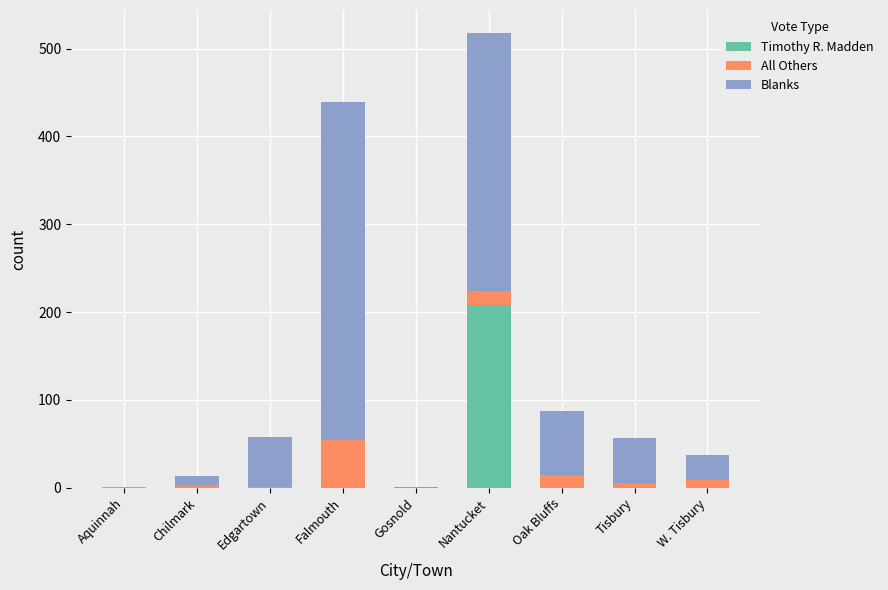

What is the sum of all Timothy R. Madden values?

208